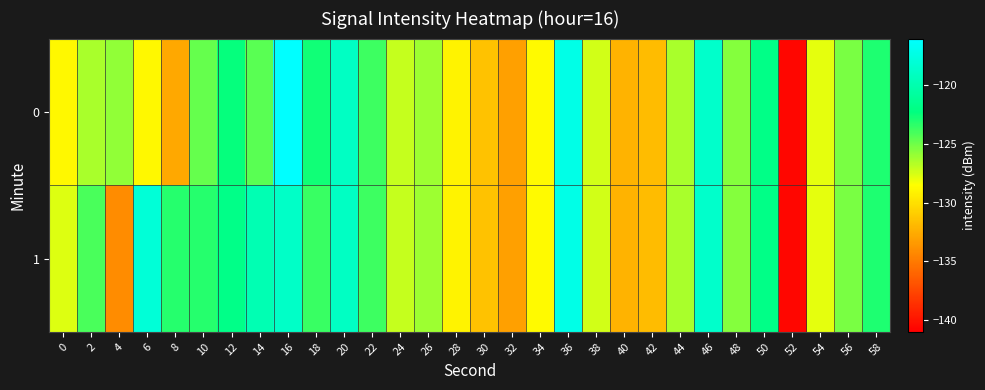

What is the difference between the highest and lowest values at 12?

0.6